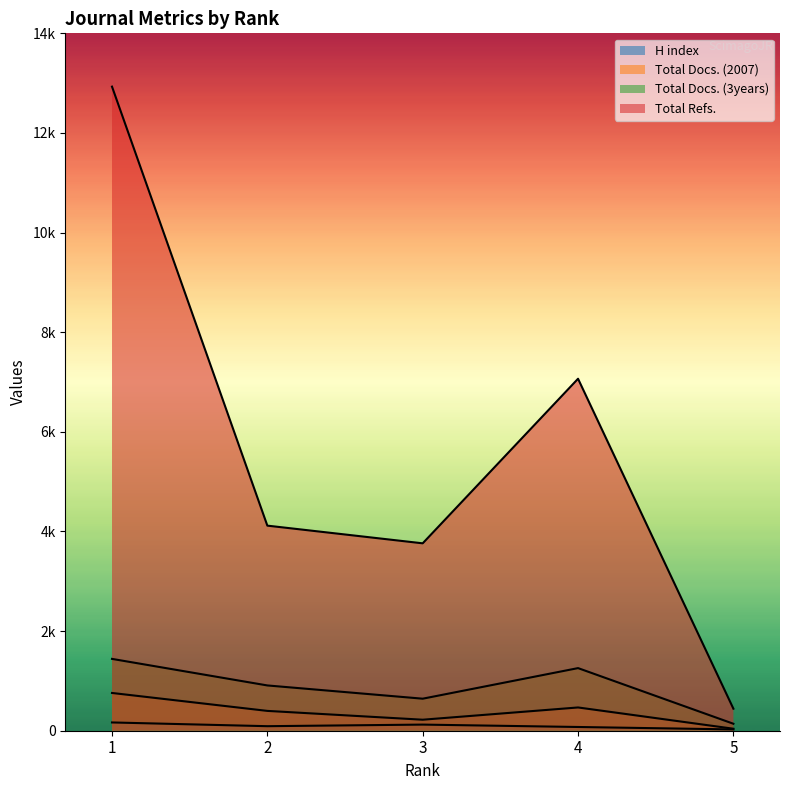

List the series in order of their peak value, highest first.

Total Refs., Total Docs. (3years), Total Docs. (2007), H index